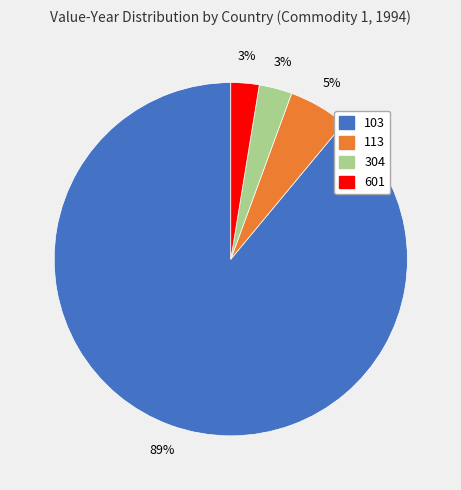

To the nearest percent, what portion does 601 represent?

3%